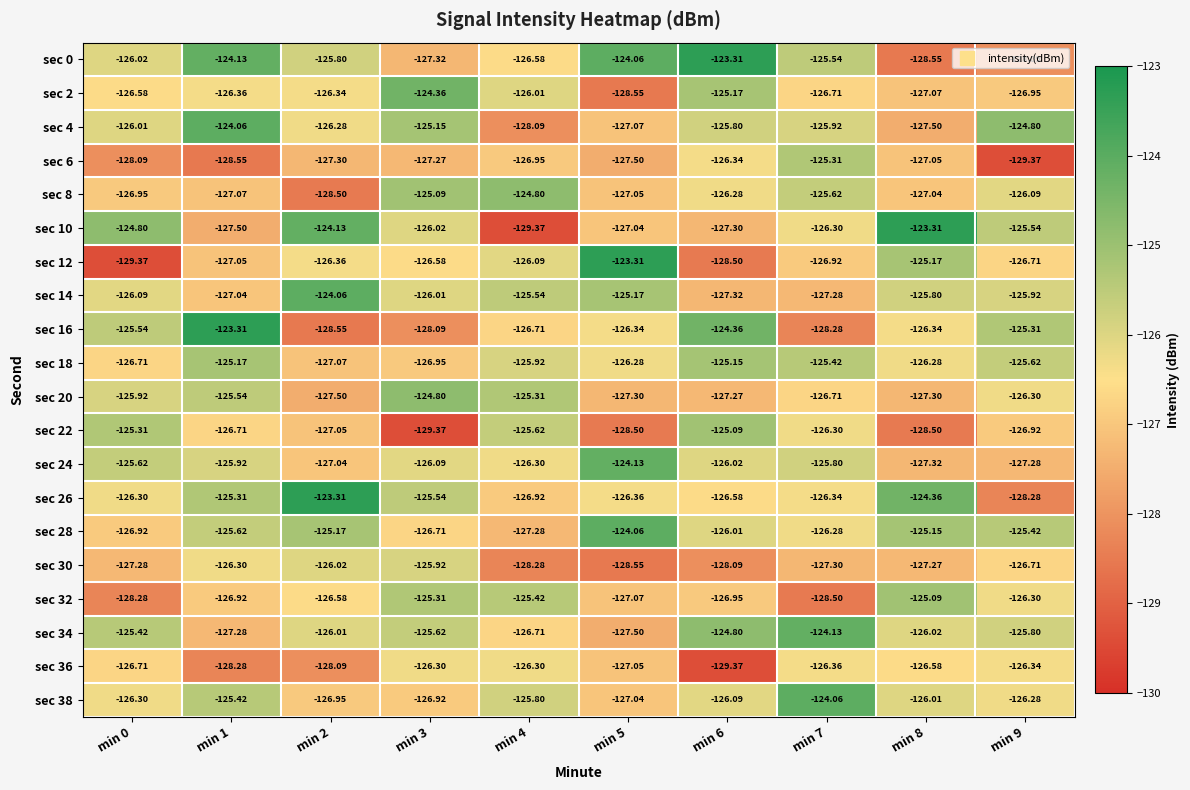

Is the value of sec 4 at min 0 greater than the value of sec 16 at min 8?

Yes